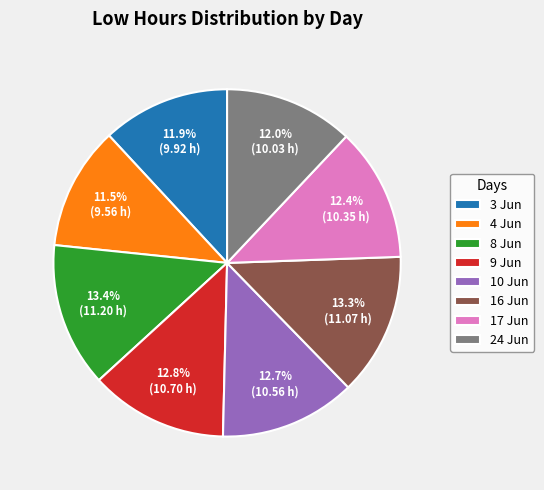

Does 4 Jun account for over 50% of the chart?

No